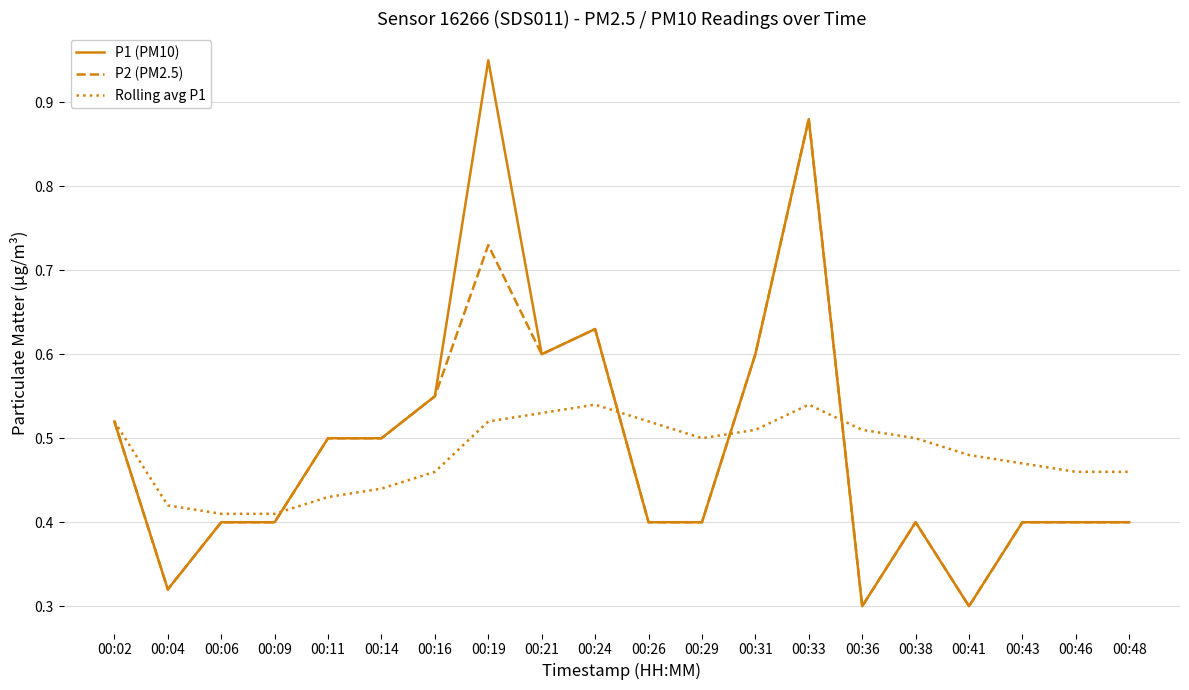

Which series has the widest spread of values?

P1 (PM10)